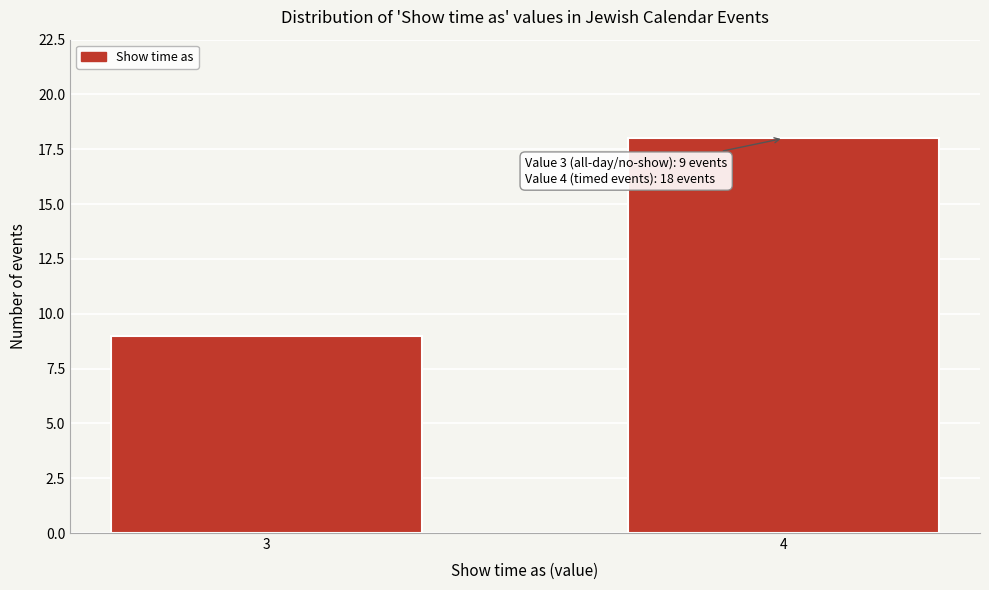

Reading right to left, list all the values displayed in this chart.

18	9